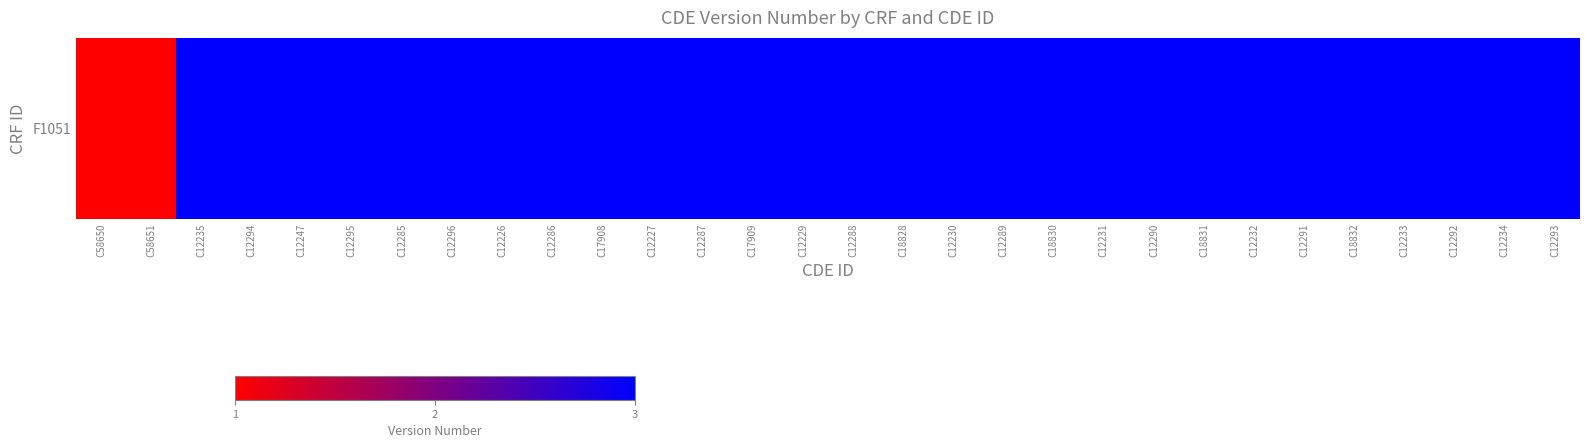

How many series are shown in this chart?

1